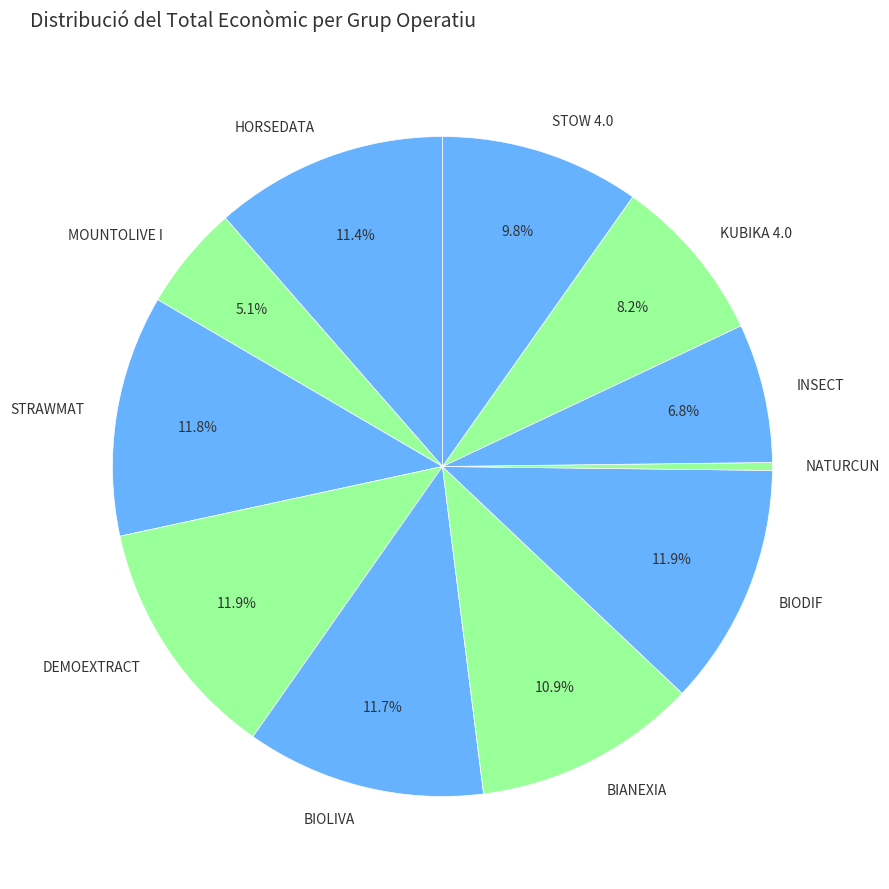

Which category has the smallest portion of the pie?

NATURCUN